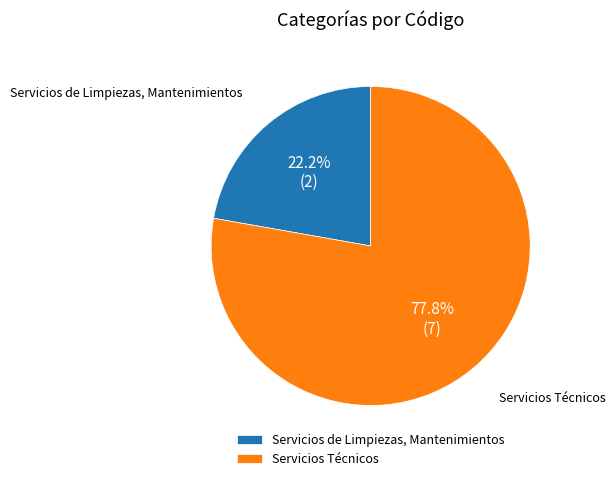

What percentage do Servicios Técnicos and Servicios de Limpiezas, Mantenimientos together represent?

100.0%